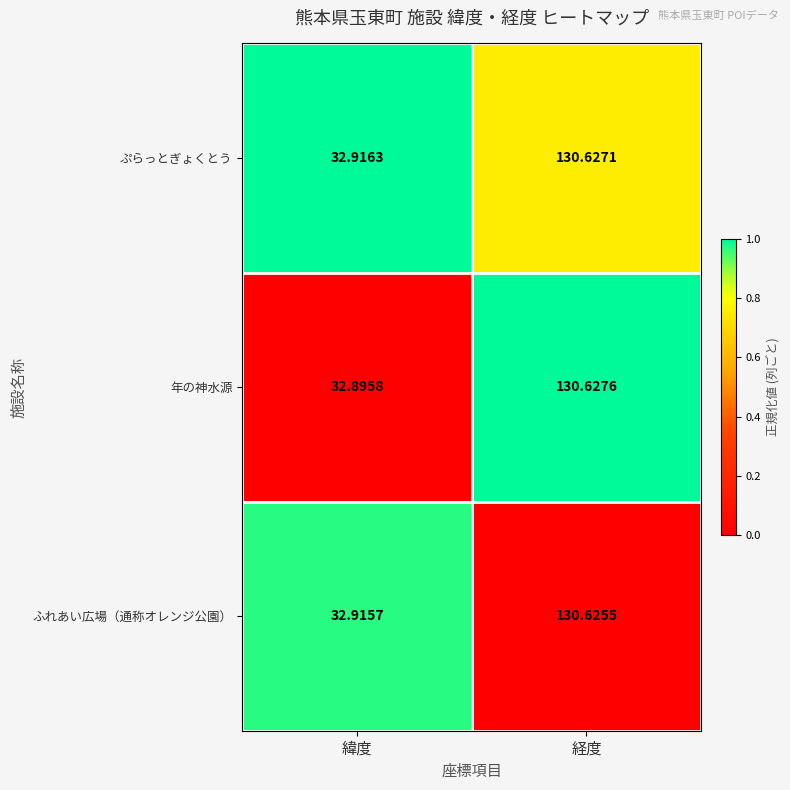

At which label does 年の神水源 first exceed 130?

経度